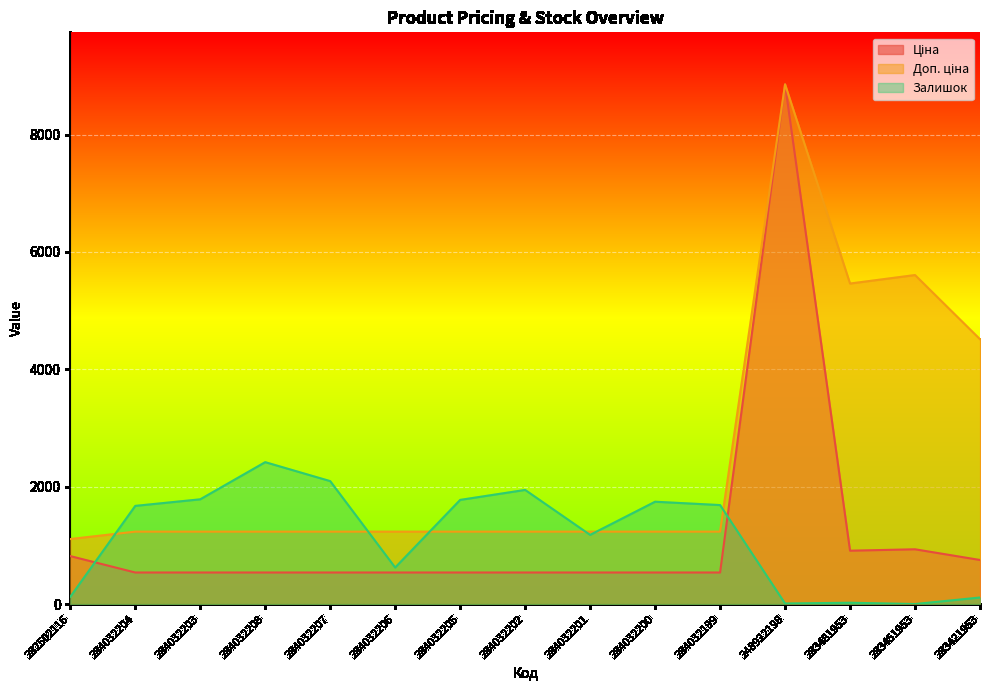

Count the number of categories in the chart.

15